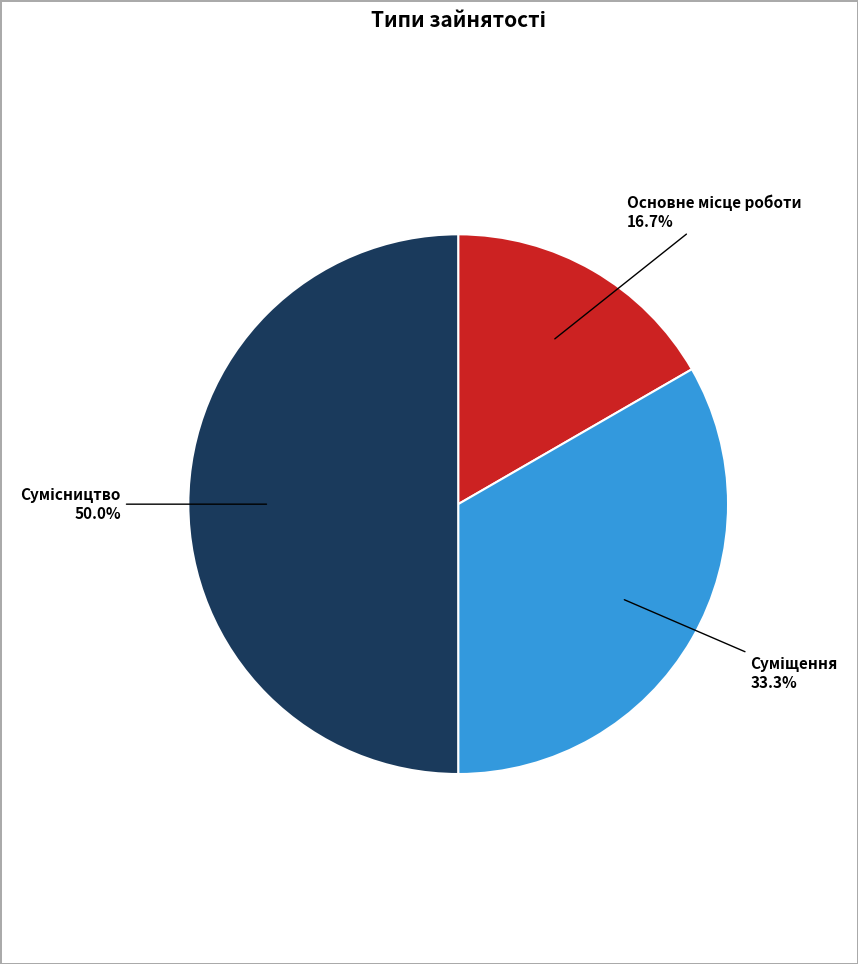

To the nearest percent, what percentage of the pie is Основне місце роботи?

17%